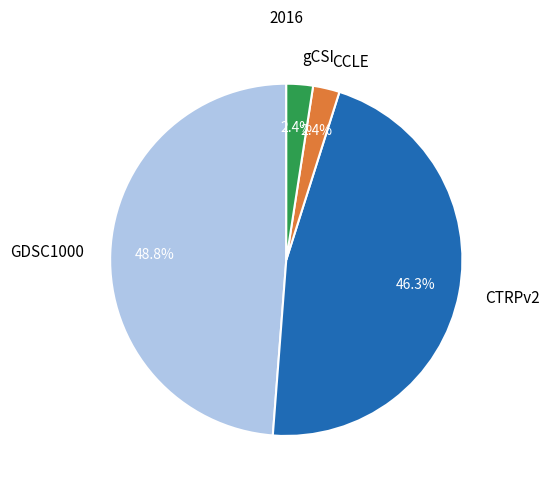

Which slice is the largest?

GDSC1000